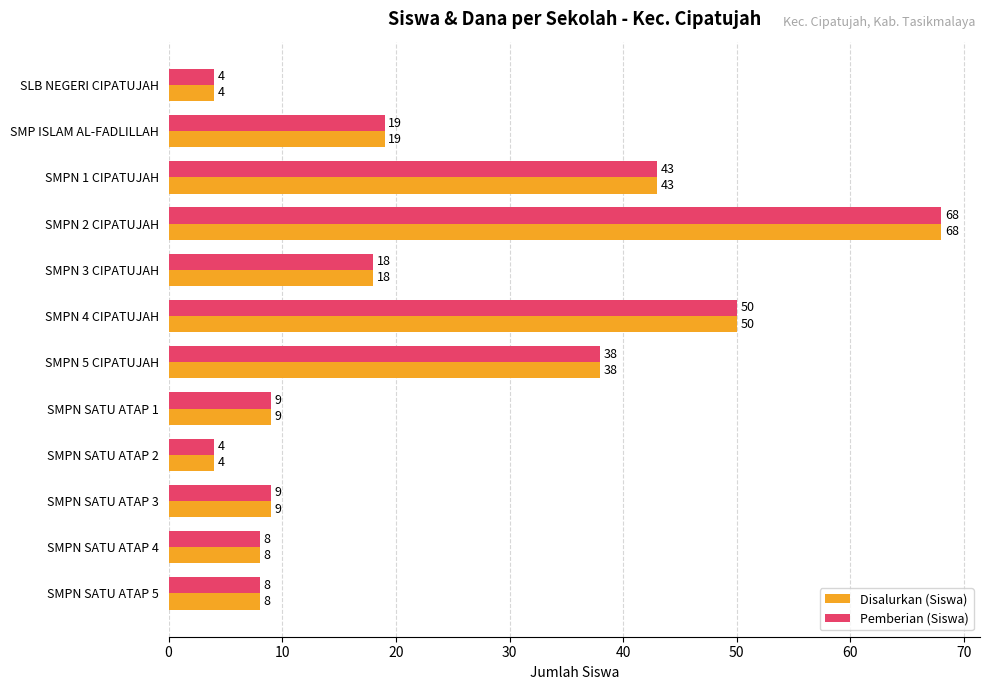

What is the total value across all series at SMPN 5 CIPATUJAH?

76